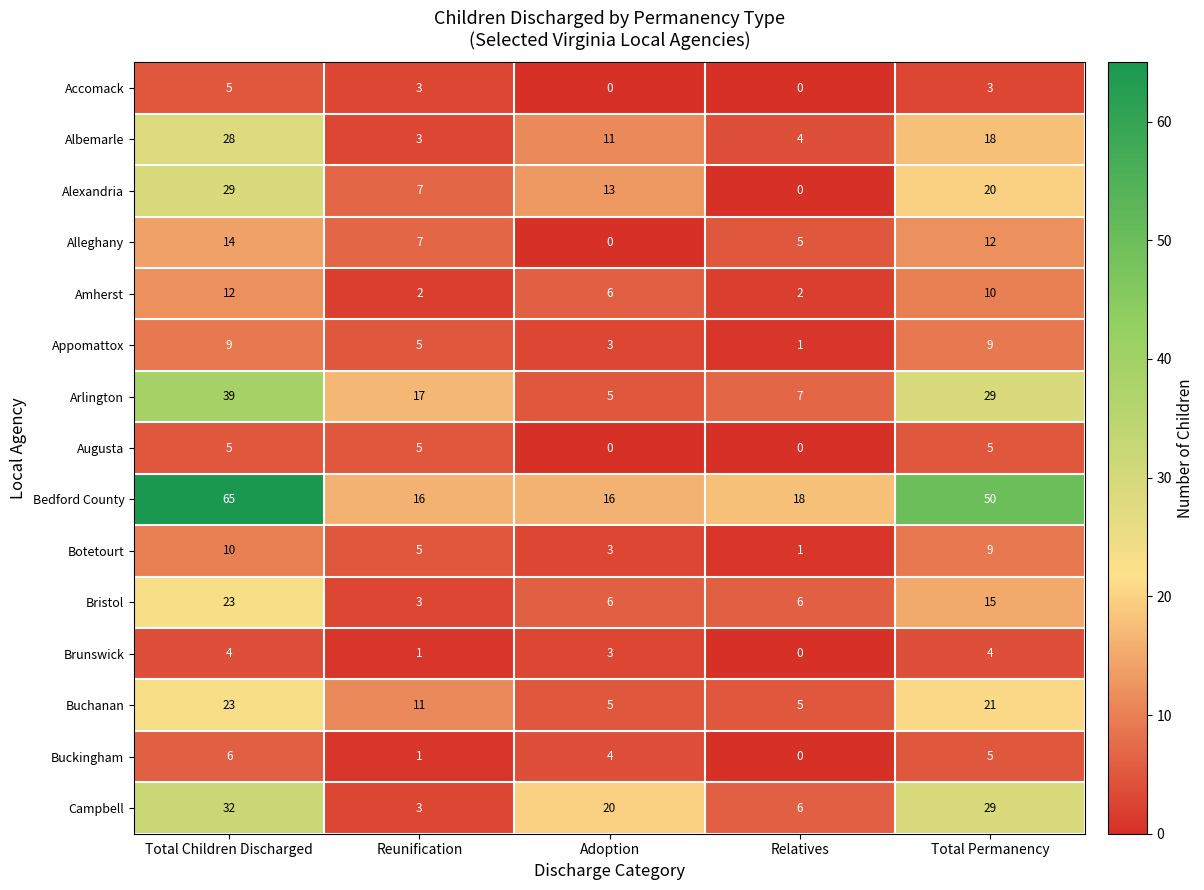

What is the highest value of the Appomattox series?

9